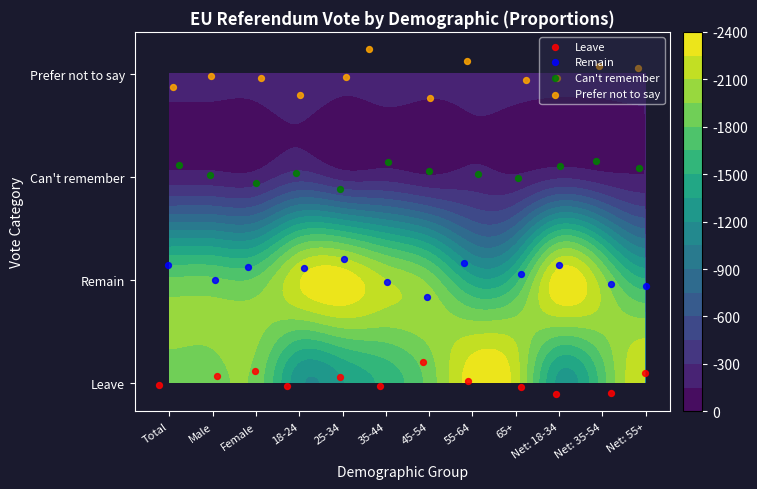

Between 18-24 and 35-44, which series saw the biggest shift?

Prefer not to say